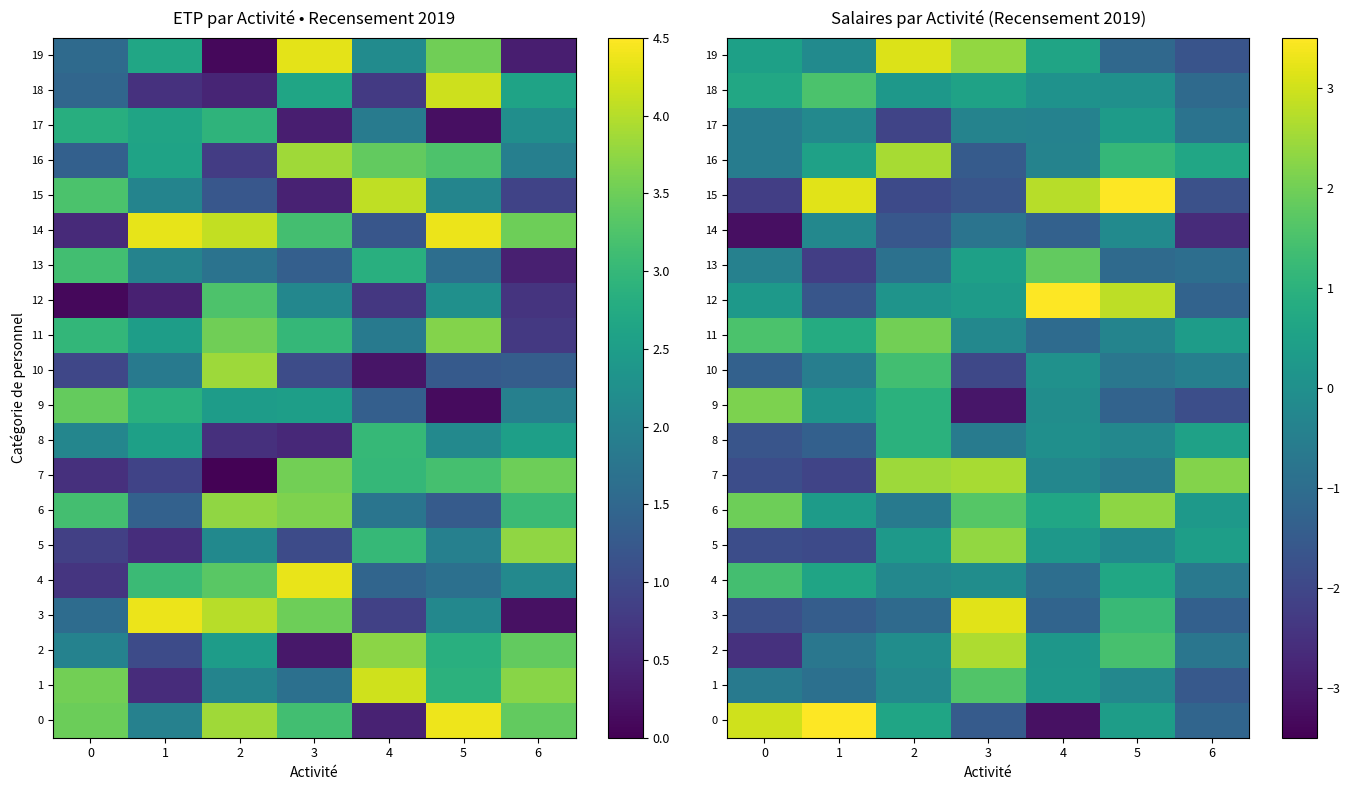

What is the average value of the 0 series?

0.4